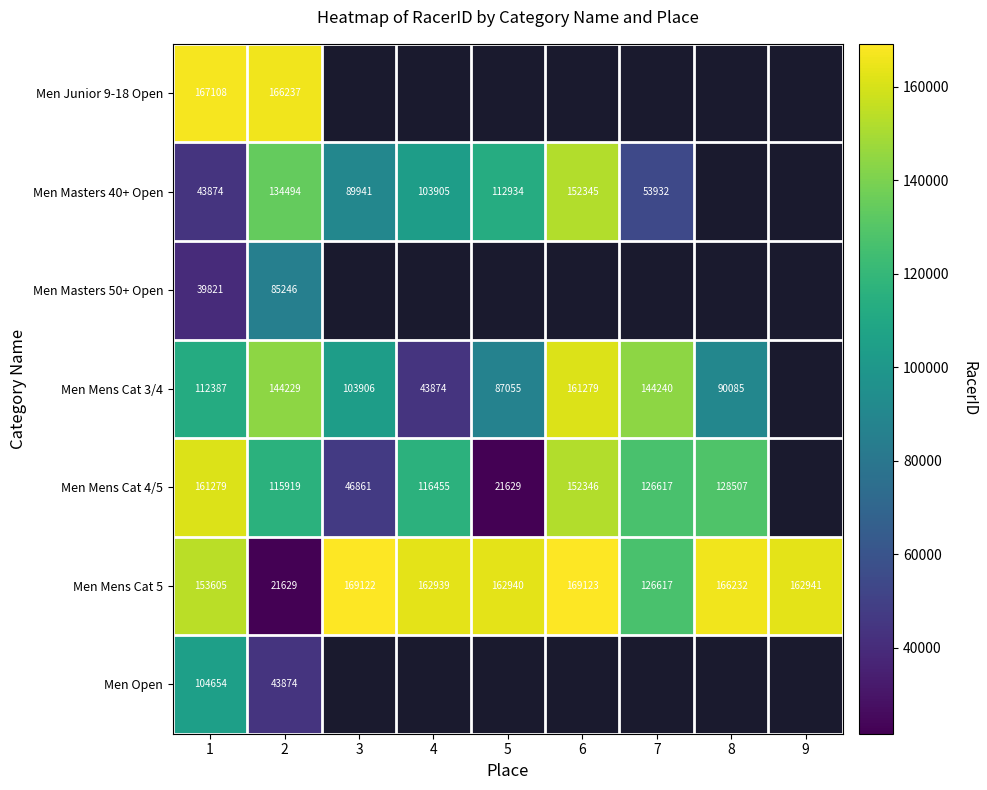

How many categories are shown in the chart?

9